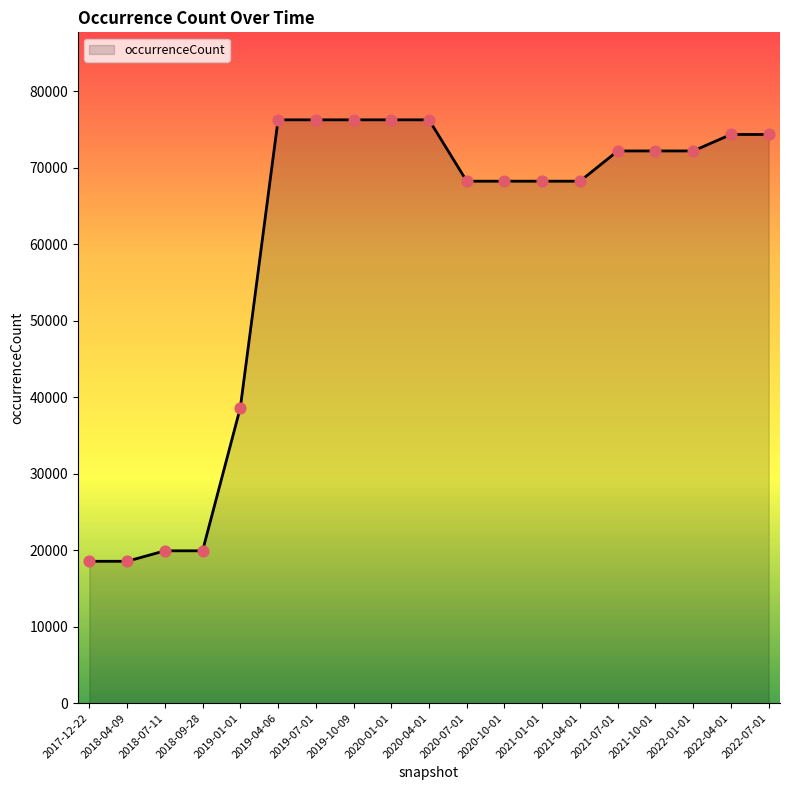

What is the change in value from 2017-12-22 to 2019-10-09?

+57722